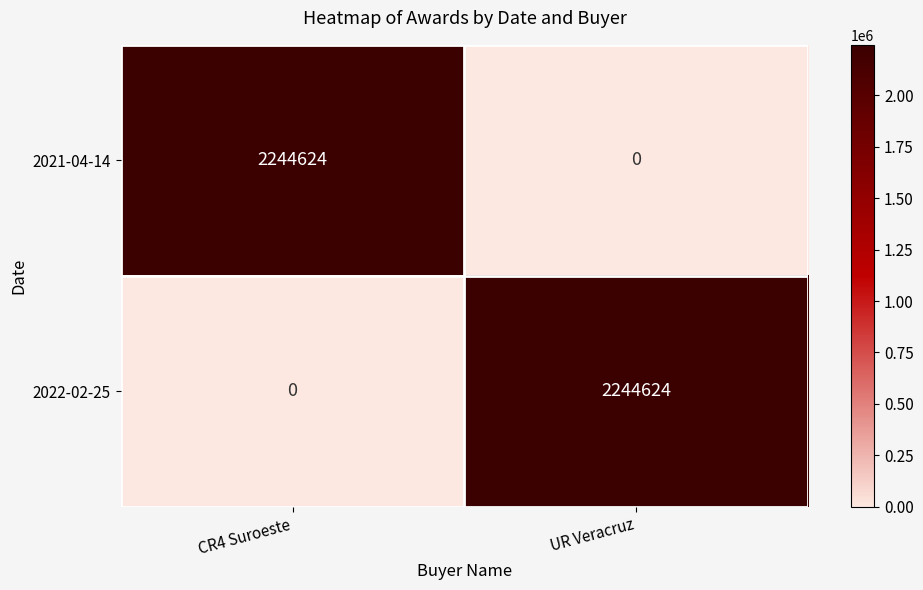

Reading left to right, what are all the values shown in this chart?

2021-04-14: CR4 Suroeste=2244624	UR Veracruz=0
2022-02-25: CR4 Suroeste=0	UR Veracruz=2244624